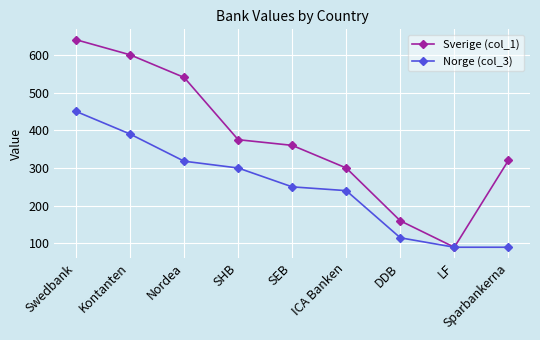

Does the chart have visible grid lines?

Yes